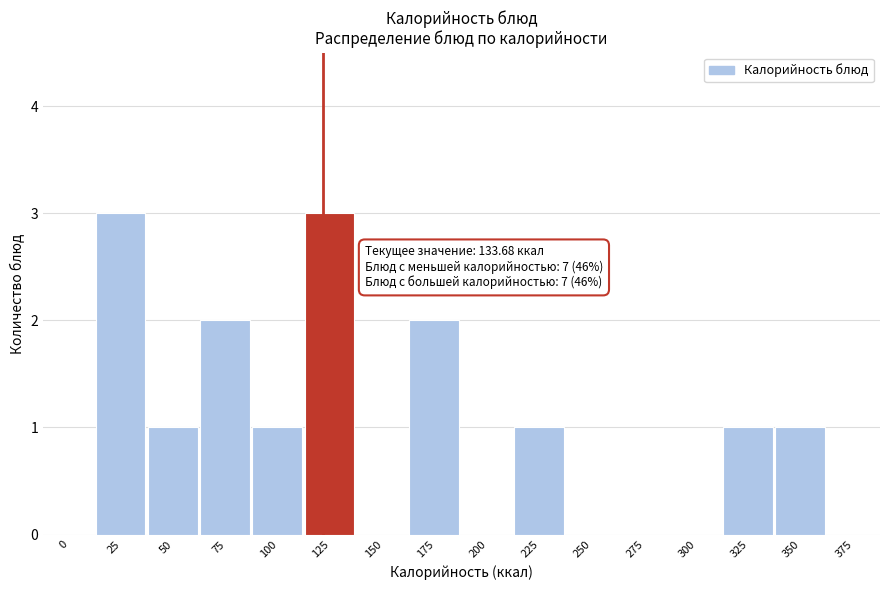

Reading left to right, list all the values displayed in this chart.

0=0	25=3	50=1	75=2	100=1	125=3	150=0	175=2	200=0	225=1	250=0	275=0	300=0	325=1	350=1	375=0